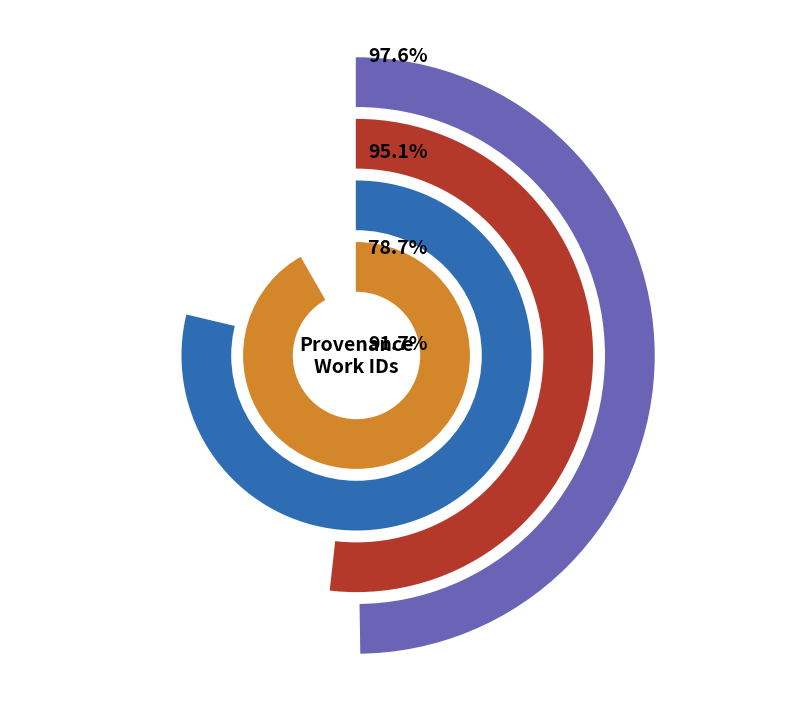

Does any single category account for the majority?

Yes